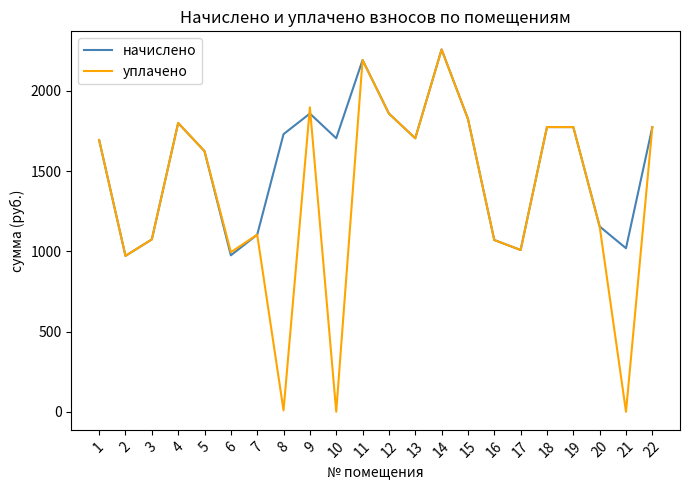

What is the difference between the second highest and second lowest values in the начислено series?

1217.1